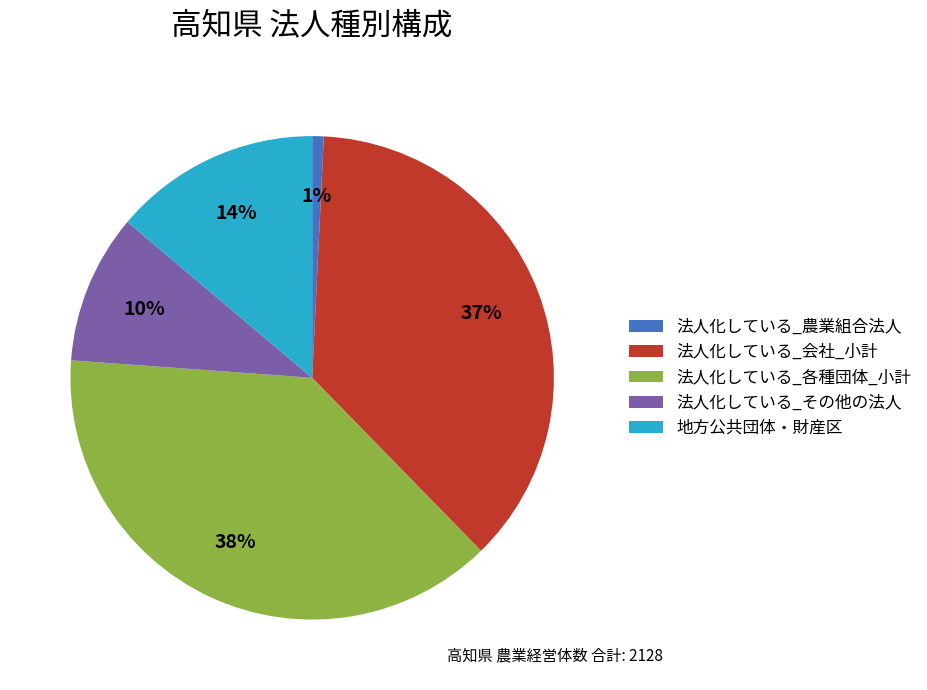

What is the smallest slice in the pie chart?

法人化している_農業組合法人